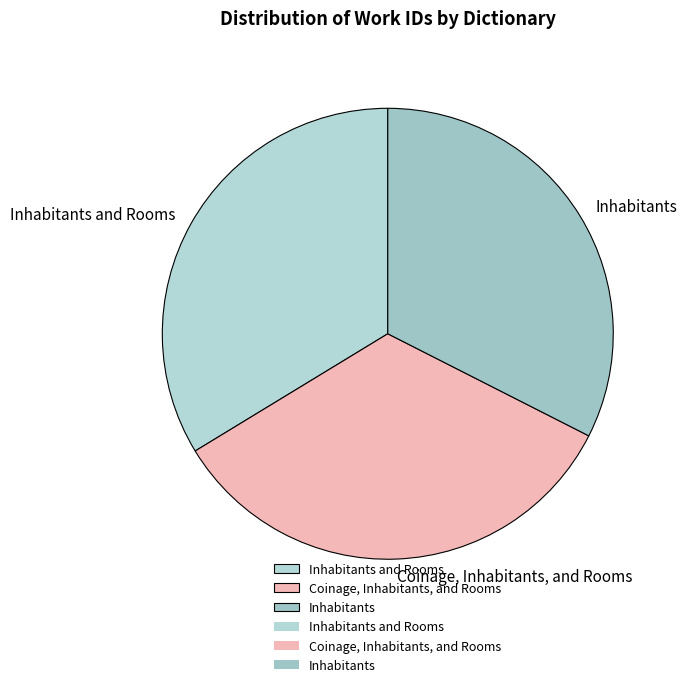

How many segments does this pie chart have?

3